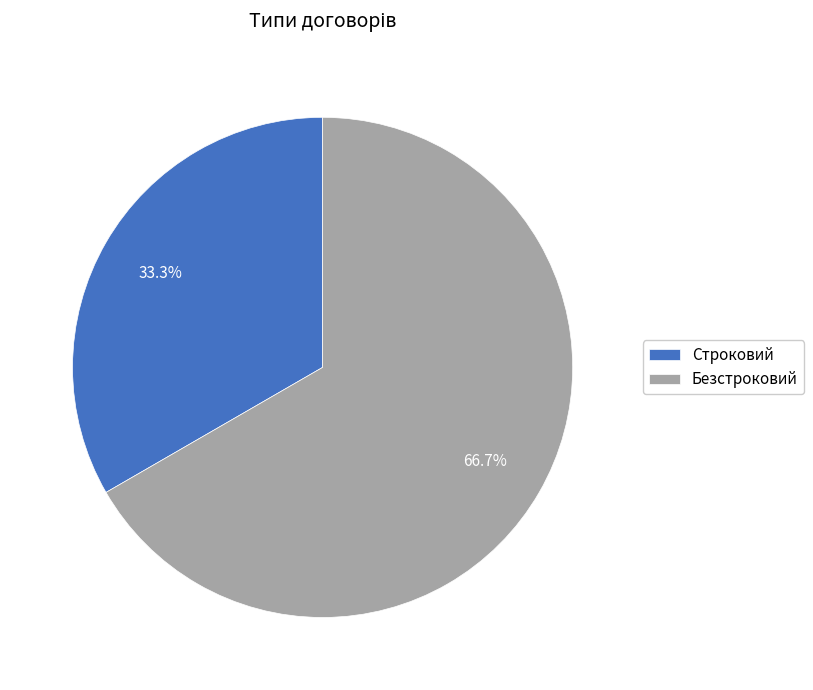

What percentage is the Строковий slice, to the nearest percent?

33%